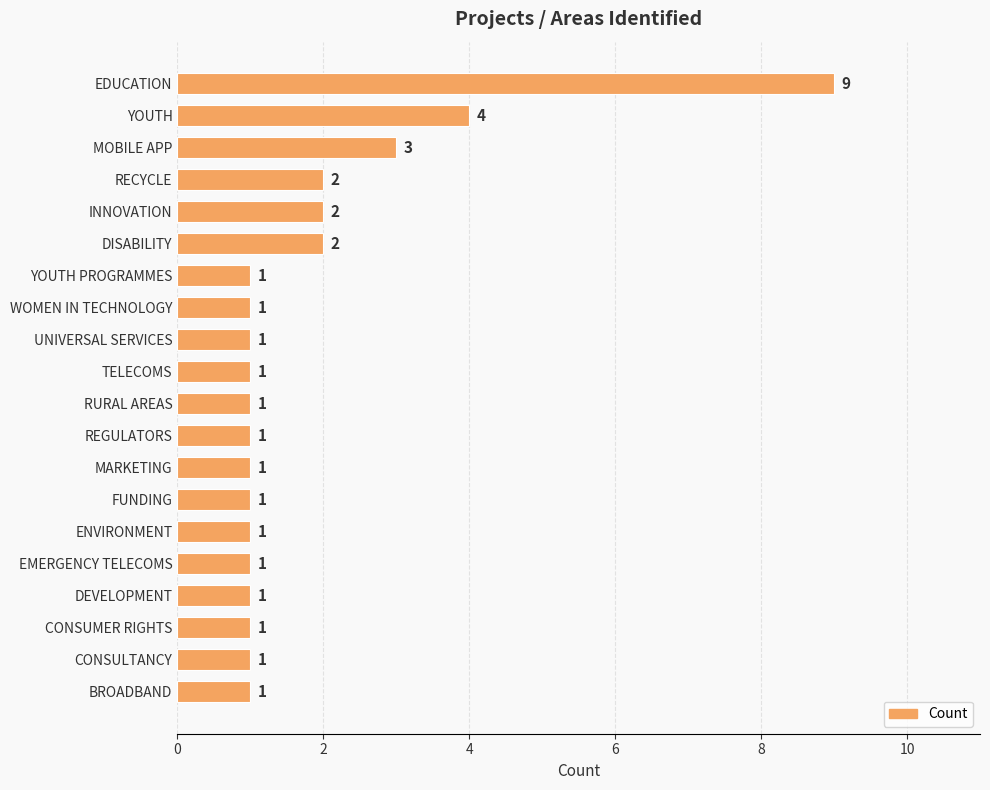

How many bars are there in total?

20